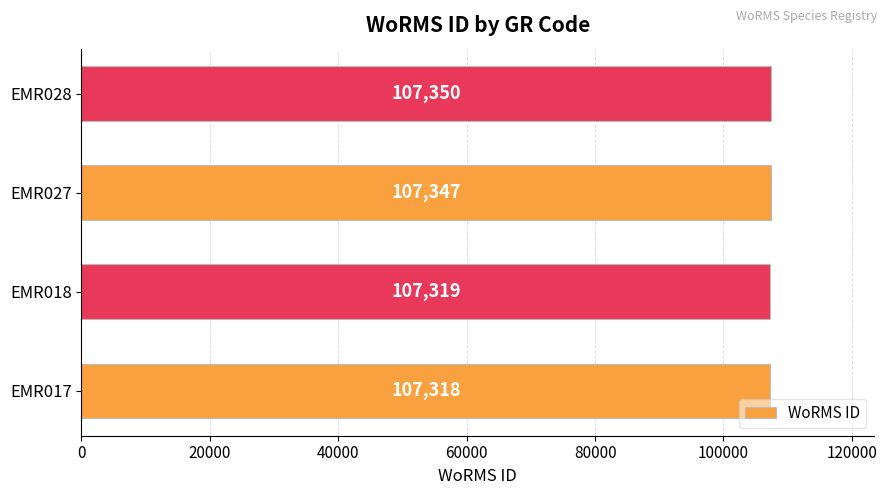

What is the change in value from EMR017 to EMR028?

+32